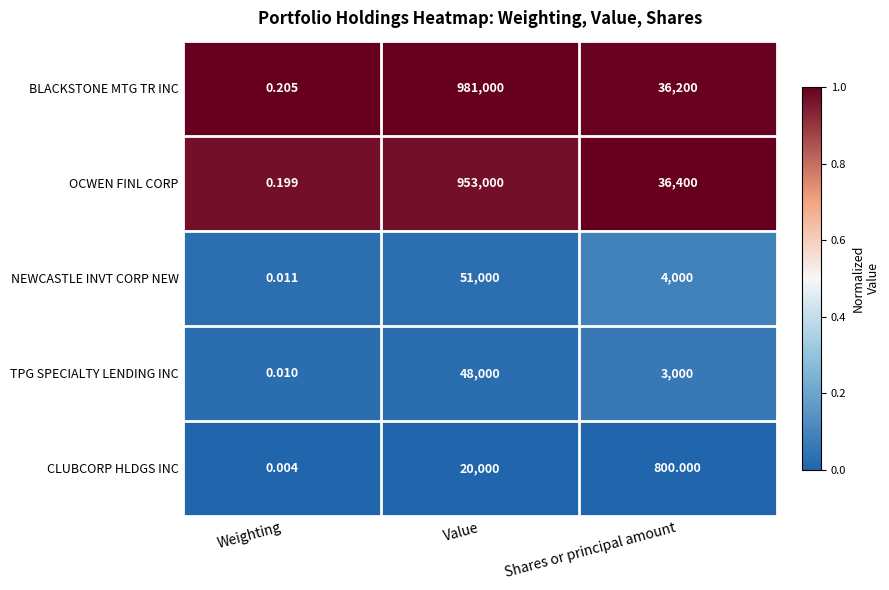

Which series has the largest range (max minus min)?

BLACKSTONE MTG TR INC